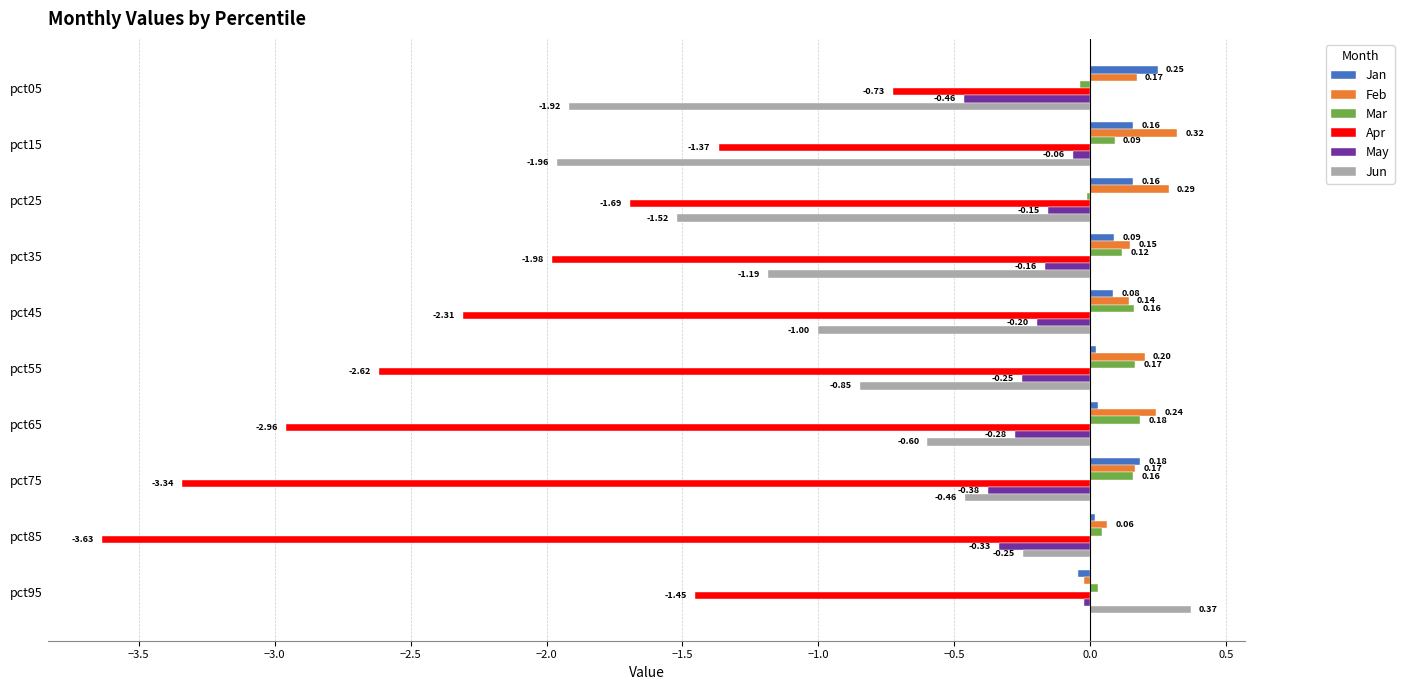

What is the sum of all May values?

-2.3